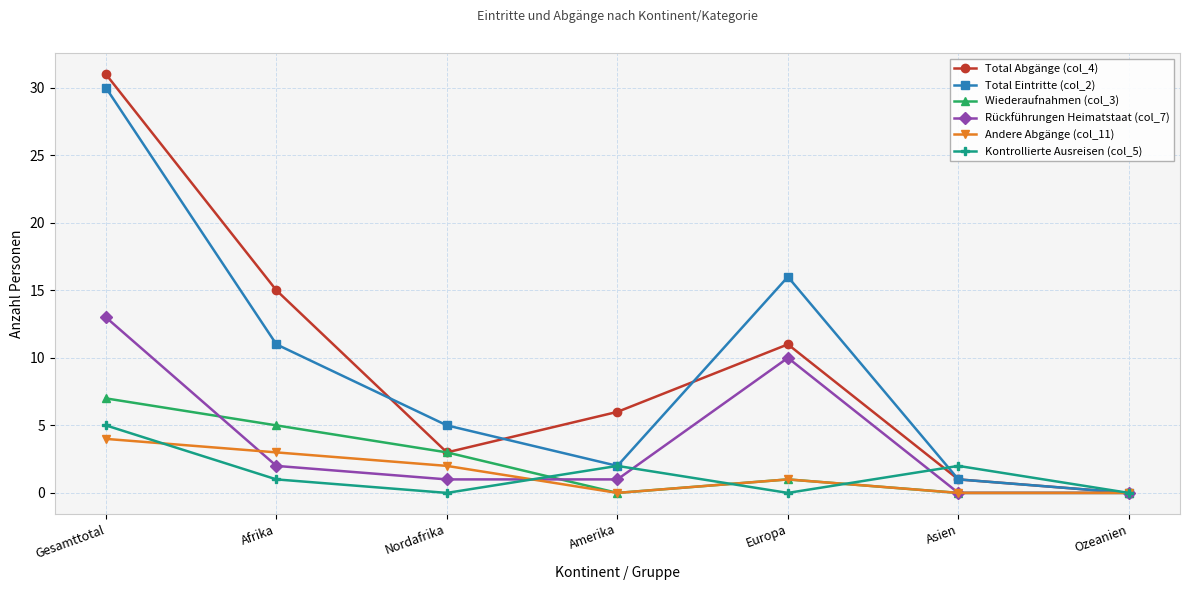

What is the difference between the highest and lowest values at Europa?

16